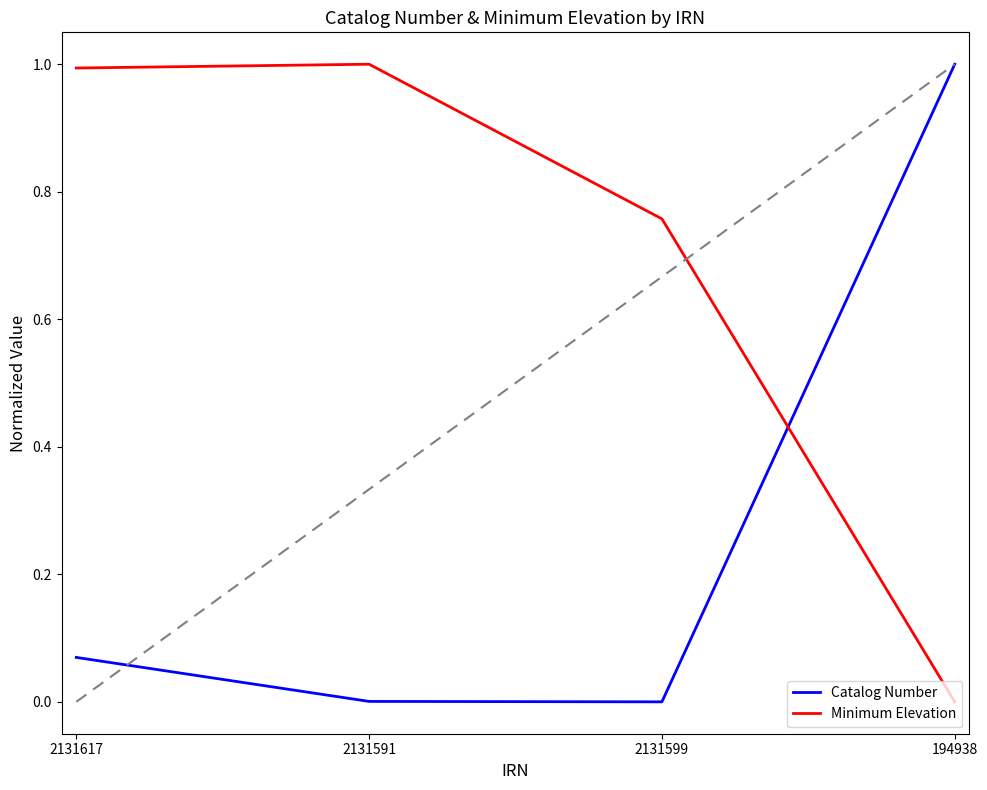

Which series changed the most between 2131591 and 2131599?

Minimum Elevation